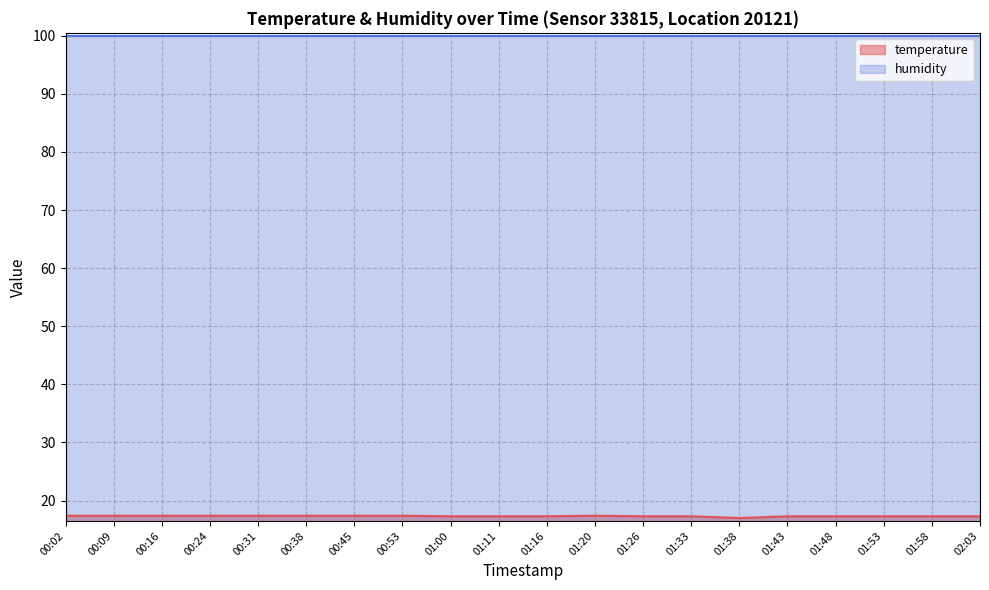

What is the label of the 19th point from the left?

01:58